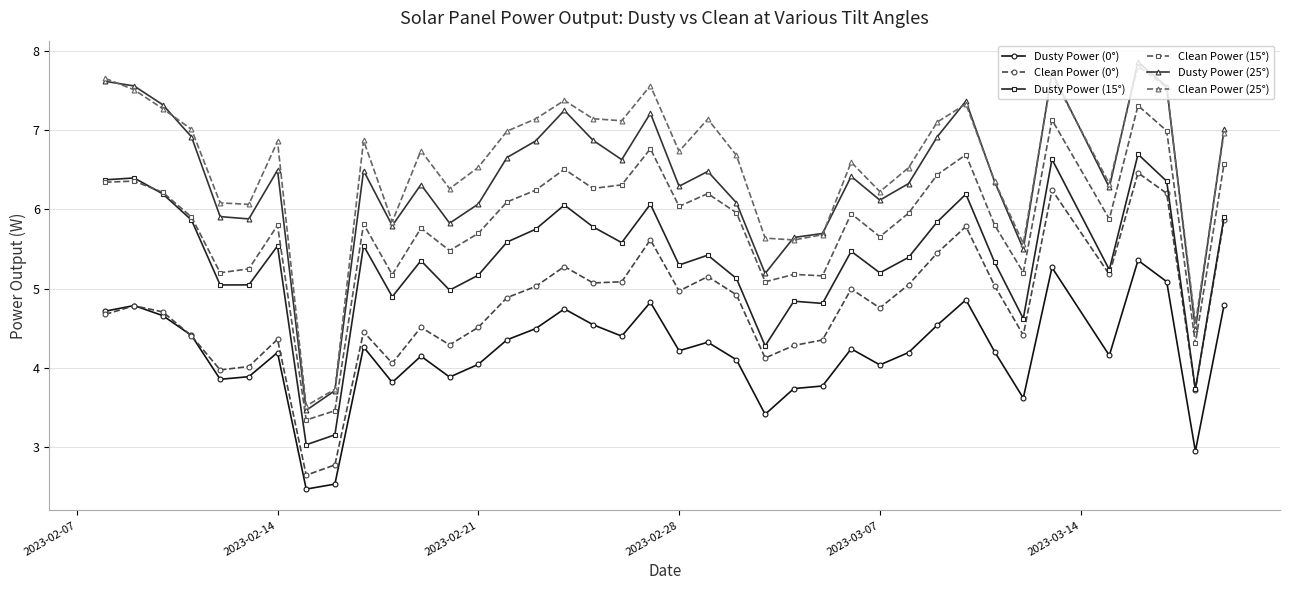

How many distinct data groups are displayed?

6